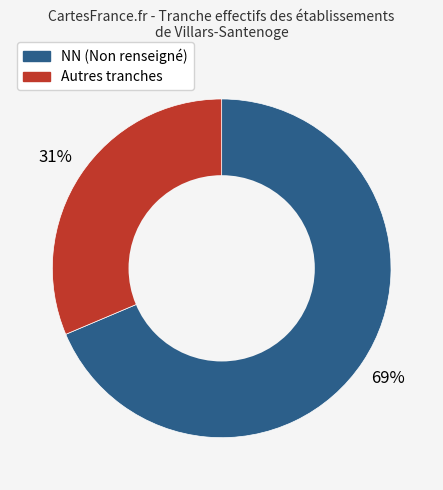

To the nearest percent, what is the average slice percentage?

50%